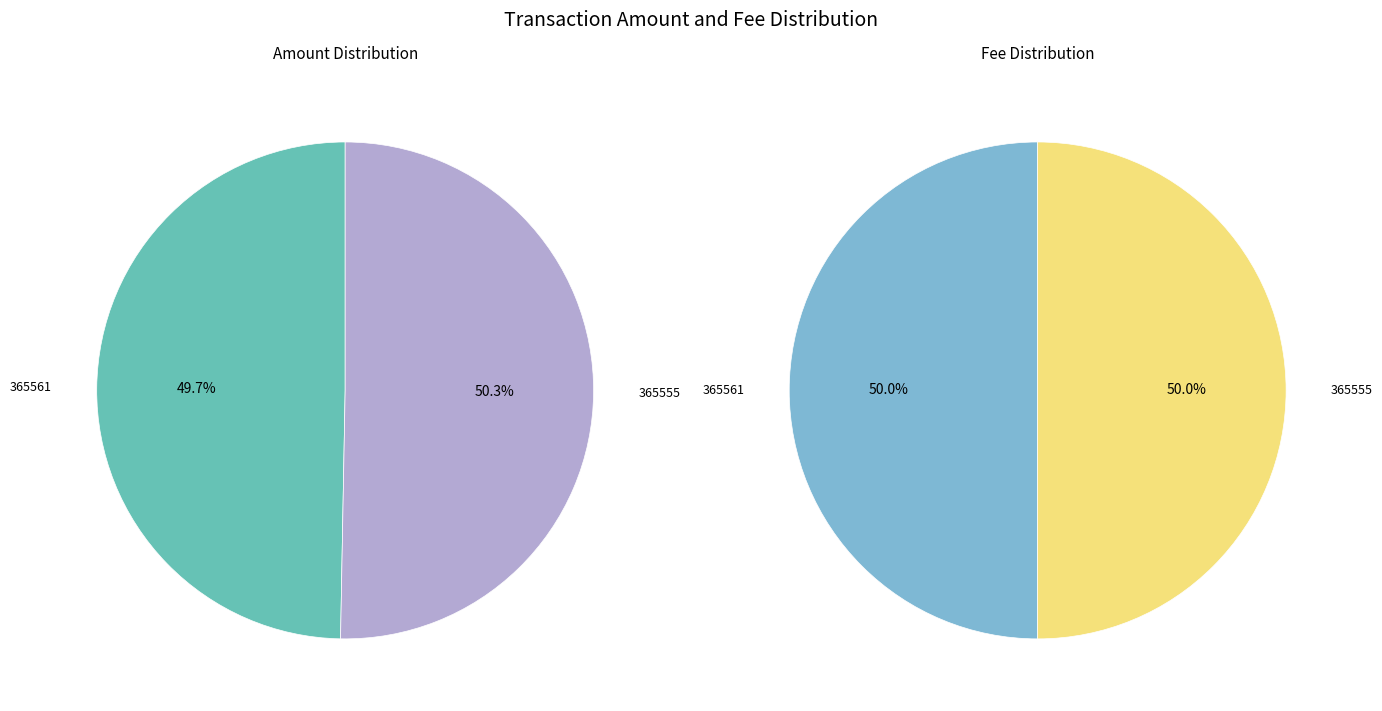

Which has a higher value, 365555 or 365561?

365555